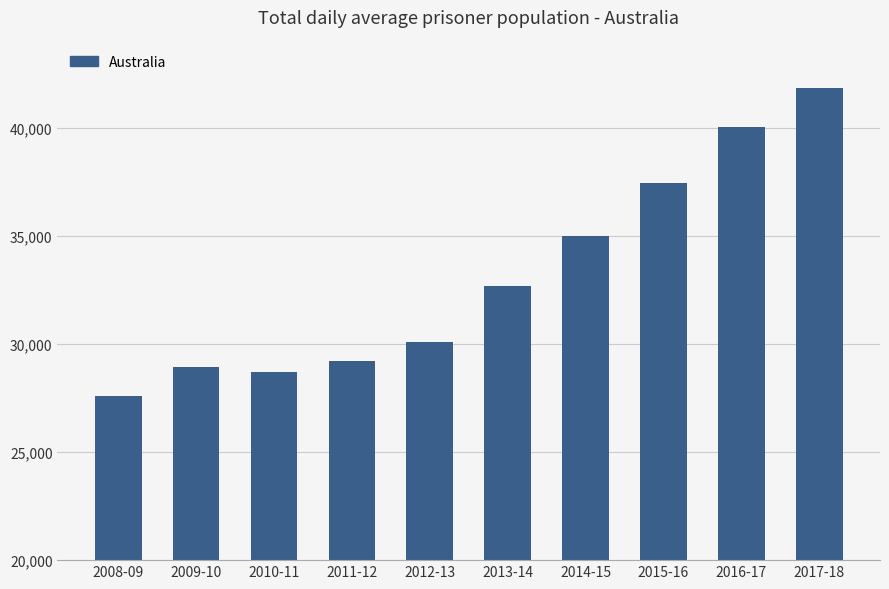

Rank the categories by value from lowest to highest.

2008-09, 2010-11, 2009-10, 2011-12, 2012-13, 2013-14, 2014-15, 2015-16, 2016-17, 2017-18